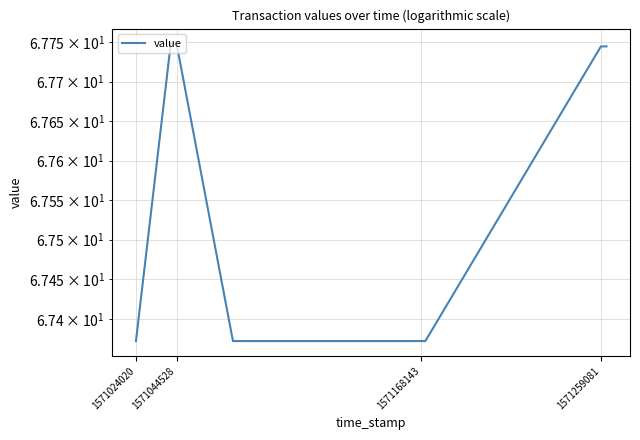

Is it true that the value at 1571024020 is 67.4?

True